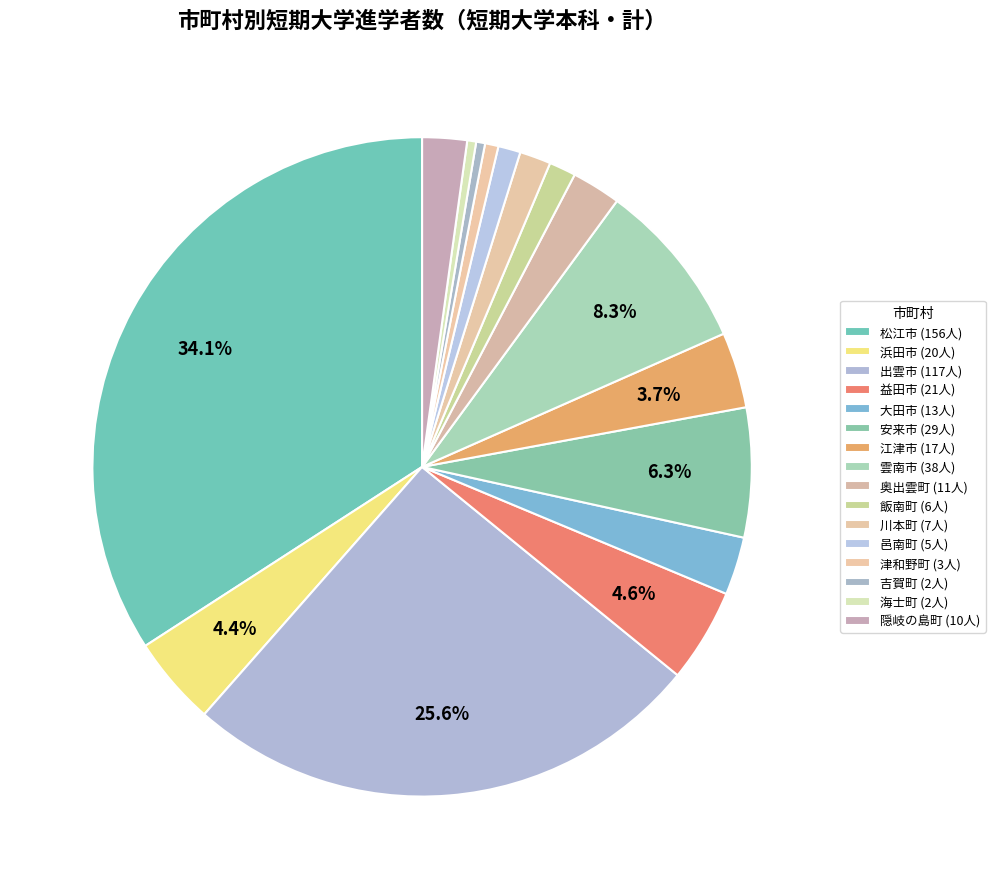

Count the number of slices in the pie.

16